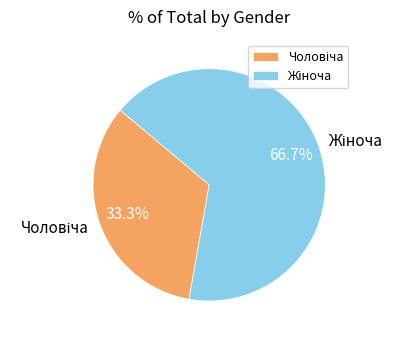

Is there a majority slice in this chart?

Yes